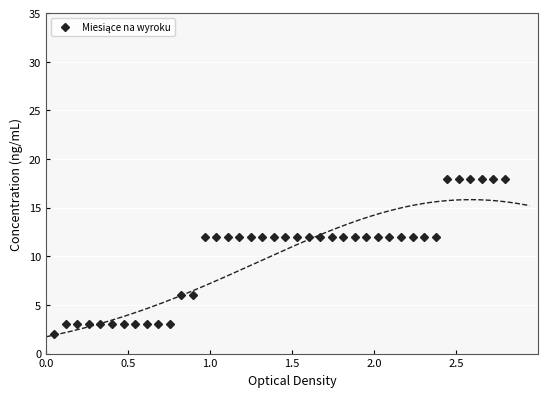

True or false: there are more than 2 points higher than both neighbors.

False